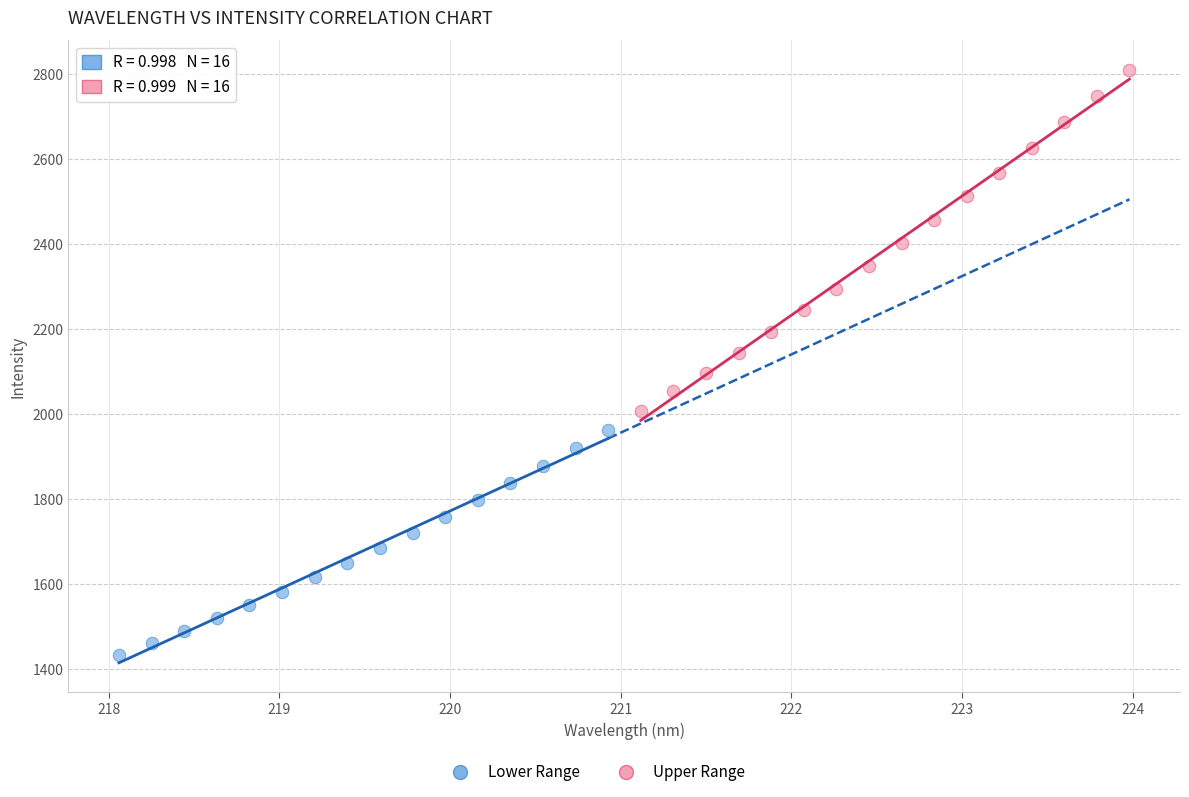

Which series contains the lowest Y value?

Lower Range